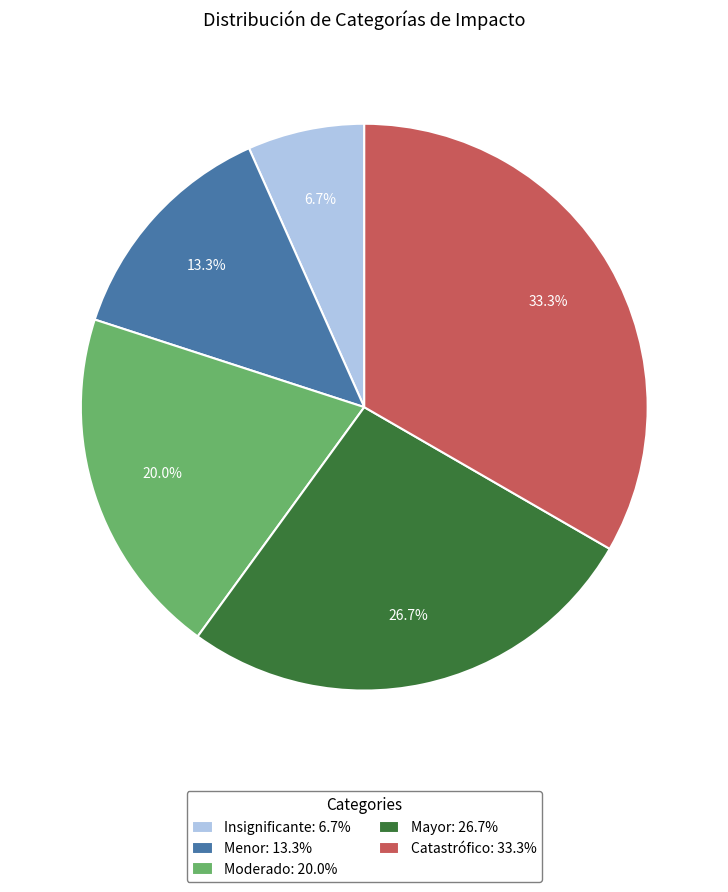

What percentage is the Insignificante slice, to the nearest percent?

7%